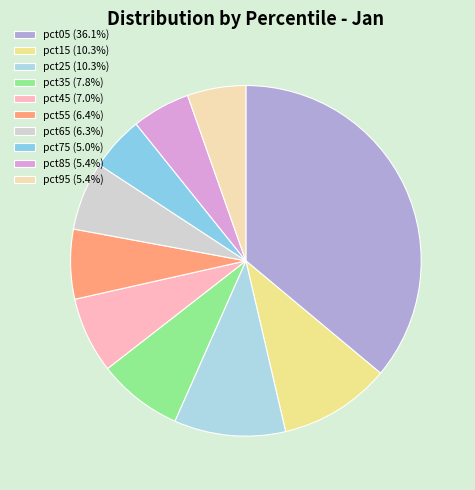

What is the total percentage of pct95 and pct05?

41.5%